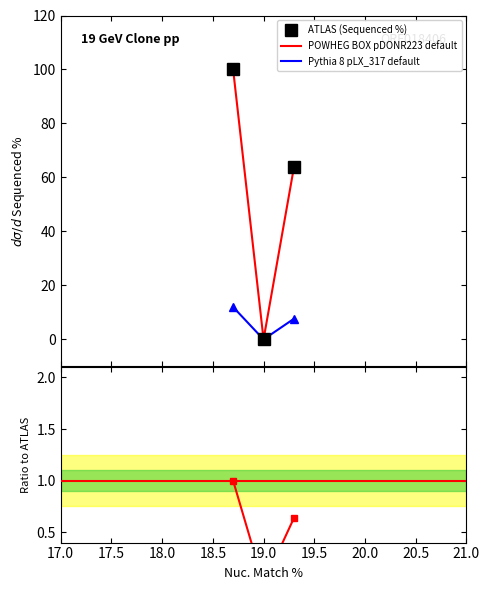

Which series has the largest range (max minus min)?

ATLAS (Sequenced %)